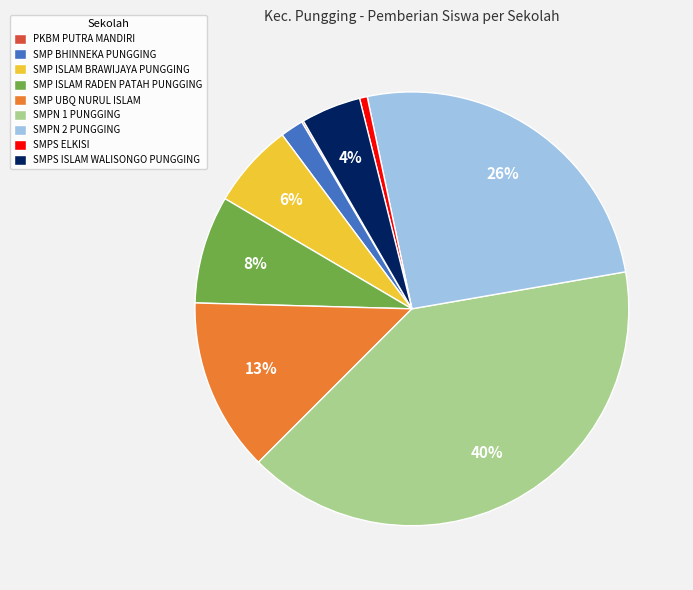

The SMP ISLAM BRAWIJAYA PUNGGING slice represents 6% of the pie. True or false?

True